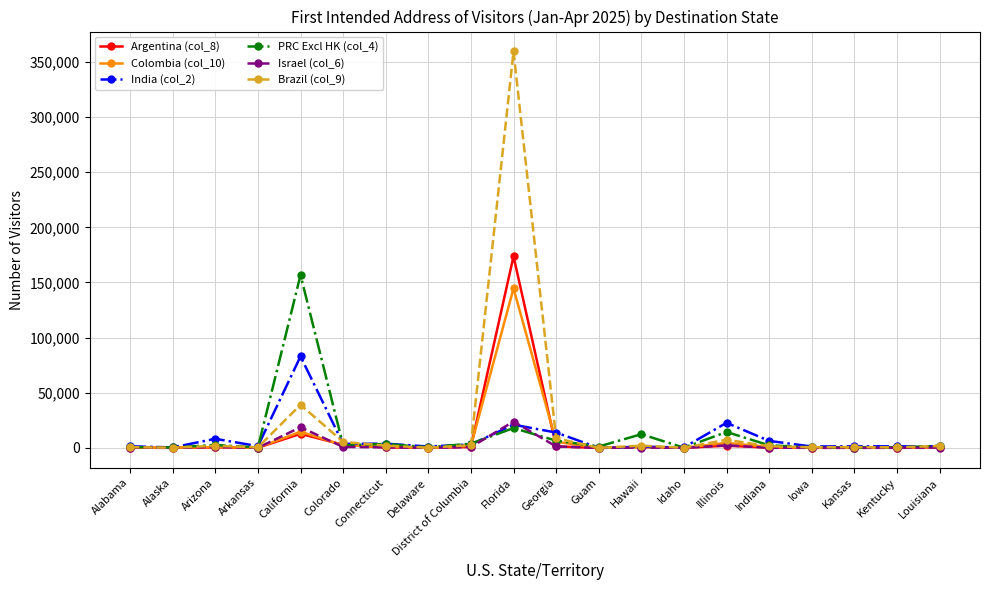

What value does the Brazil (col_9) series have at Idaho, to the nearest 50?

150